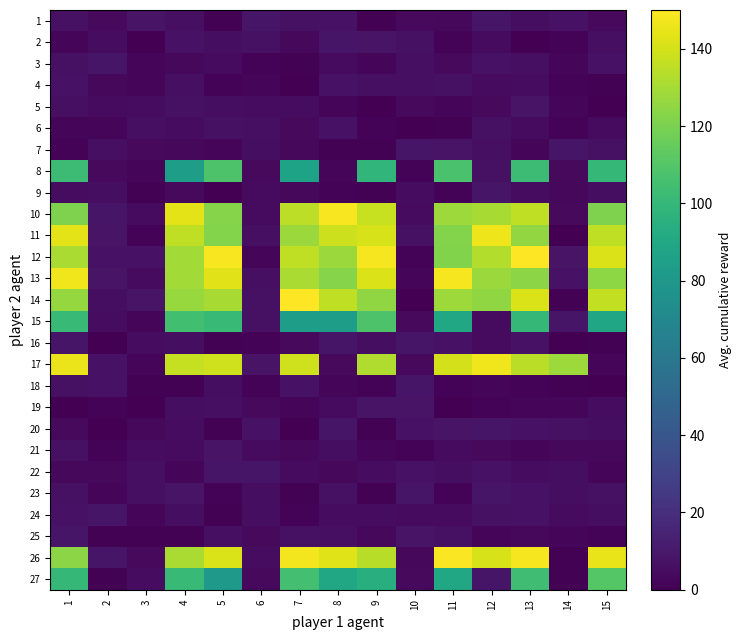

Reading right to left, transcribe all the data shown in this chart.

1: 15=4.0	14=7.4	13=5.8	12=8.3	11=3.3	10=4.0	9=1.1	8=7.0	7=6.8	6=8.7	5=0.8	4=6.2	3=7.7	2=3.9	1=6.9
2: 15=6.1	14=1.4	13=0.4	12=4.2	11=1.7	10=7.0	9=8.0	8=8.7	7=3.2	6=6.8	5=5.7	4=7.4	3=0.6	2=5.0	1=2.0
3: 15=7.5	14=2.8	13=6.3	12=7.5	11=3.9	10=6.0	9=2.0	8=4.3	7=1.2	6=1.7	5=4.2	4=3.3	3=2.9	2=8.7	1=6.7
4: 15=1.0	14=1.3	13=5.1	12=4.1	11=7.0	10=6.3	9=6.0	8=7.1	7=0.1	6=1.8	5=1.3	4=6.1	3=2.6	2=3.5	1=7.2
5: 15=0.5	14=2.1	13=7.6	12=3.7	11=1.9	10=3.9	9=0.3	8=2.7	7=5.0	6=5.0	5=5.7	4=6.9	3=5.1	2=4.2	1=6.0
6: 15=4.5	14=1.4	13=4.1	12=6.5	11=0.8	10=0.2	9=1.5	8=7.3	7=3.6	6=6.0	5=7.0	4=5.0	3=5.9	2=2.6	1=2.5
7: 15=7.0	14=8.7	13=2.4	12=6.3	11=8.1	10=8.6	9=1.1	8=0.8	7=3.2	6=5.6	5=2.7	4=3.4	3=4.0	2=6.2	1=1.4
8: 15=100.0	14=3.9	13=102.7	12=6.8	11=106.8	10=1.6	9=98.5	8=2.7	7=87.3	6=4.1	5=108.2	4=84.1	3=2.4	2=4.0	1=102.7
9: 15=5.3	14=3.1	13=5.2	12=8.3	11=1.5	10=5.3	9=0.9	8=1.3	7=3.0	6=4.4	5=0.4	4=3.7	3=0.8	2=5.8	1=5.2
10: 15=120.9	14=3.9	13=135.8	12=130.2	11=128.2	10=4.2	9=137.4	8=148.3	7=134.9	6=4.4	5=122.7	4=143.7	3=4.3	2=8.6	1=121.0
11: 15=135.7	14=0.3	13=126.0	12=146.4	11=122.3	10=6.9	9=140.8	8=138.8	7=127.5	6=6.0	5=122.3	4=135.6	3=1.3	2=8.0	1=143.8
12: 15=142.3	14=8.0	13=149.6	12=133.0	11=121.3	10=1.5	9=147.9	8=127.6	7=135.4	6=2.6	5=148.4	4=129.4	3=7.2	2=7.4	1=131.1
13: 15=124.6	14=7.4	13=123.6	12=127.2	11=148.0	10=2.4	9=142.3	8=122.8	7=131.1	6=5.9	5=143.0	4=129.4	3=4.6	2=8.0	1=146.6
14: 15=136.1	14=1.1	13=141.2	12=124.9	11=127.8	10=0.1	9=125.3	8=135.9	7=150.0	6=7.0	5=130.2	4=126.8	3=7.8	2=5.4	1=126.3
15: 15=88.9	14=8.6	13=100.1	12=4.4	11=89.3	10=3.6	9=108.1	8=84.0	7=84.3	6=6.6	5=101.7	4=104.4	3=1.8	2=5.2	1=101.1
16: 15=1.0	14=0.2	13=7.0	12=4.2	11=7.2	10=8.4	9=5.3	8=8.7	7=3.8	6=1.3	5=0.9	4=5.7	3=5.0	2=0.2	1=8.3
17: 15=2.1	14=128.3	13=134.4	12=146.8	11=140.3	10=3.8	9=132.0	8=3.7	7=138.9	6=7.8	5=139.0	4=136.7	3=2.1	2=7.1	1=145.6
18: 15=0.2	14=1.0	13=1.4	12=2.6	11=1.5	10=8.3	9=1.3	8=2.8	7=7.4	6=1.3	5=5.3	4=0.6	3=0.9	2=7.3	1=6.7
19: 15=5.1	14=2.2	13=2.1	12=1.6	11=0.4	10=7.6	9=7.8	8=4.5	7=2.8	6=3.5	5=6.1	4=5.3	3=0.5	2=1.6	1=0.5
20: 15=5.8	14=7.0	13=7.2	12=8.8	11=8.1	10=7.6	9=0.9	8=8.3	7=0.5	6=7.5	5=0.9	4=4.7	3=3.3	2=0.4	1=3.7
21: 15=3.3	14=3.3	13=2.1	12=3.7	11=4.3	10=1.3	9=2.4	8=5.7	7=3.5	6=4.1	5=7.7	4=4.6	3=4.8	2=1.2	1=7.0
22: 15=2.6	14=5.7	13=4.8	12=7.2	11=5.8	10=7.6	9=4.8	8=2.9	7=4.3	6=8.2	5=8.5	4=2.7	3=6.1	2=3.4	1=2.9
23: 15=7.0	14=5.3	13=7.2	12=8.6	11=1.2	10=8.4	9=0.8	8=6.5	7=0.9	6=5.5	5=1.2	4=7.7	3=6.2	2=1.8	1=6.6
24: 15=5.4	14=4.4	13=7.2	12=6.8	11=4.7	10=4.2	9=5.1	8=5.1	7=1.5	6=5.5	5=0.9	4=5.3	3=2.3	2=8.5	1=7.1
25: 15=1.4	14=2.8	13=3.3	12=2.4	11=6.8	10=8.1	9=3.0	8=6.0	7=6.9	6=3.8	5=5.9	4=0.8	3=1.0	2=1.1	1=8.3
26: 15=145.0	14=1.1	13=148.0	12=141.0	11=149.0	10=3.4	9=133.9	8=142.9	7=147.5	6=5.0	5=141.4	4=131.0	3=3.9	2=8.4	1=124.0
27: 15=110.5	14=1.0	13=104.1	12=8.2	11=89.8	10=4.0	9=94.4	8=89.6	7=105.4	6=4.1	5=81.1	4=101.2	3=5.3	2=1.1	1=99.8